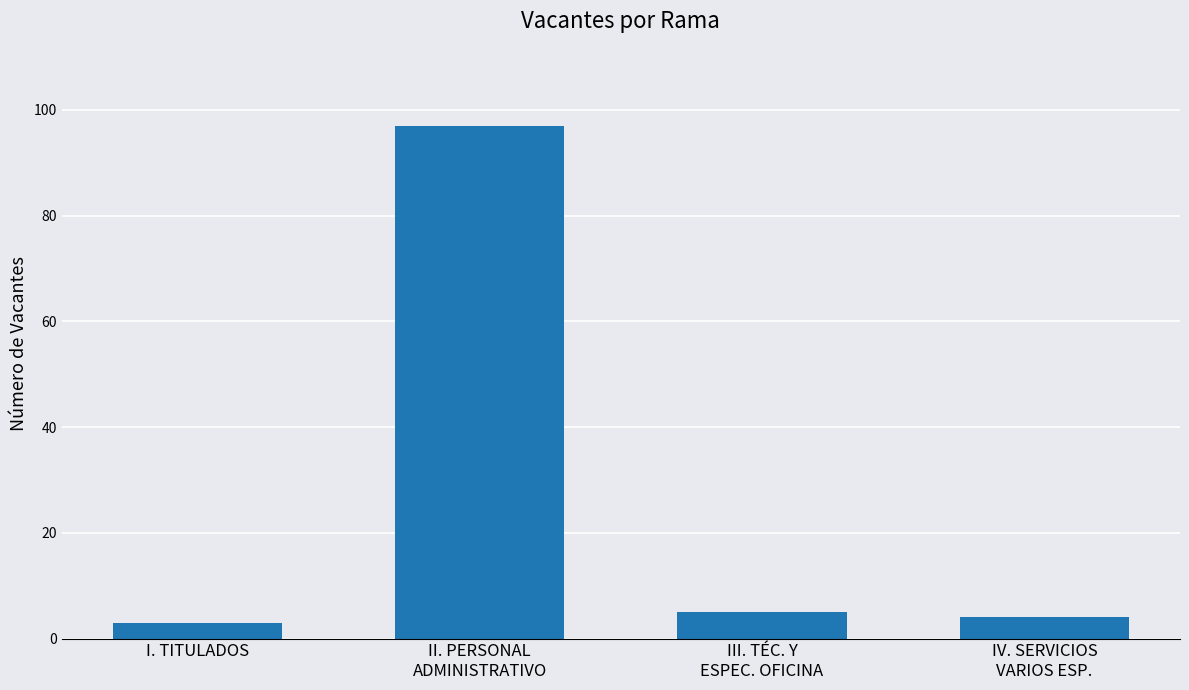

What is the minimum value shown in the chart?

3